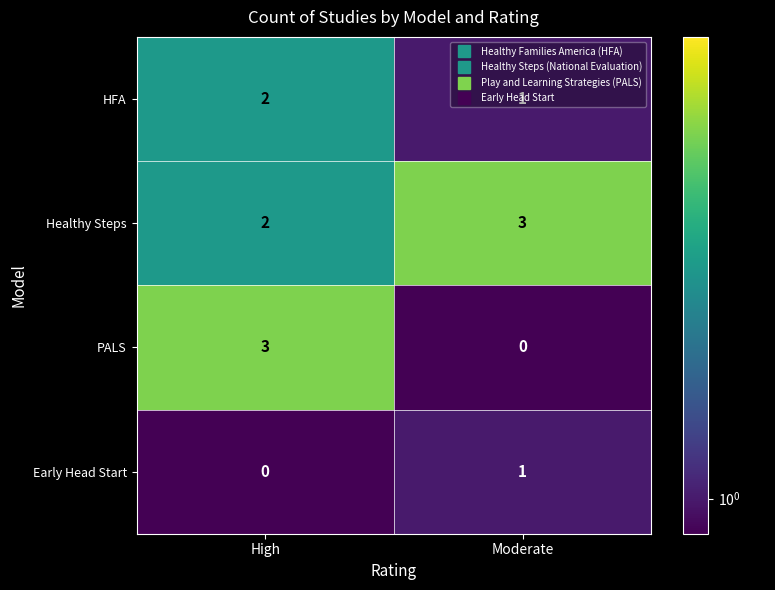

What is the total value across all series at Moderate?

5